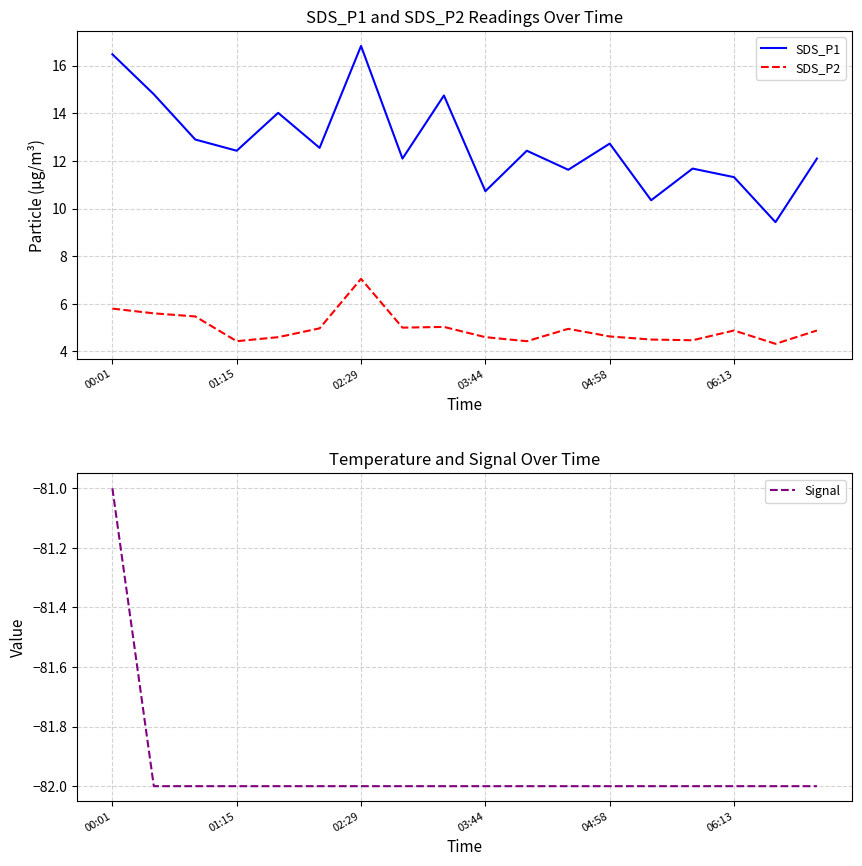

What are all the series names shown in the legend?

SDS_P1, SDS_P2, Signal